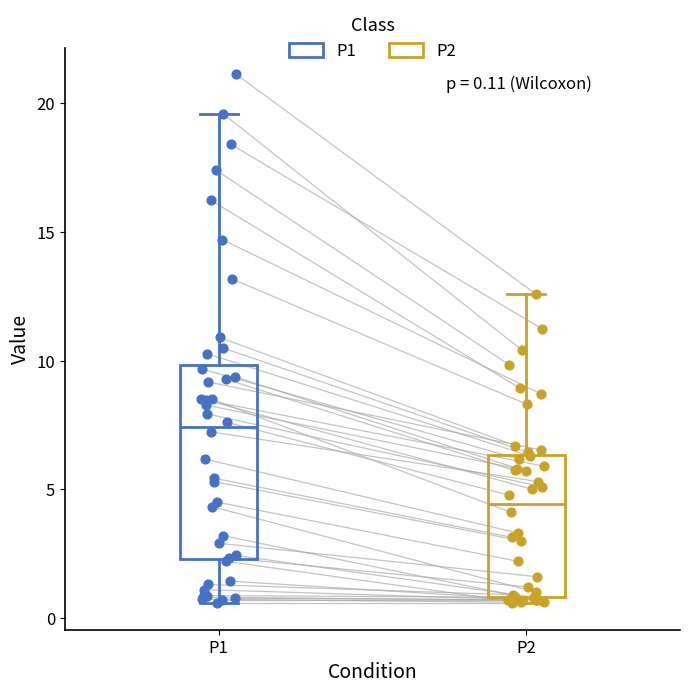

Which box's median line is the highest?

P1